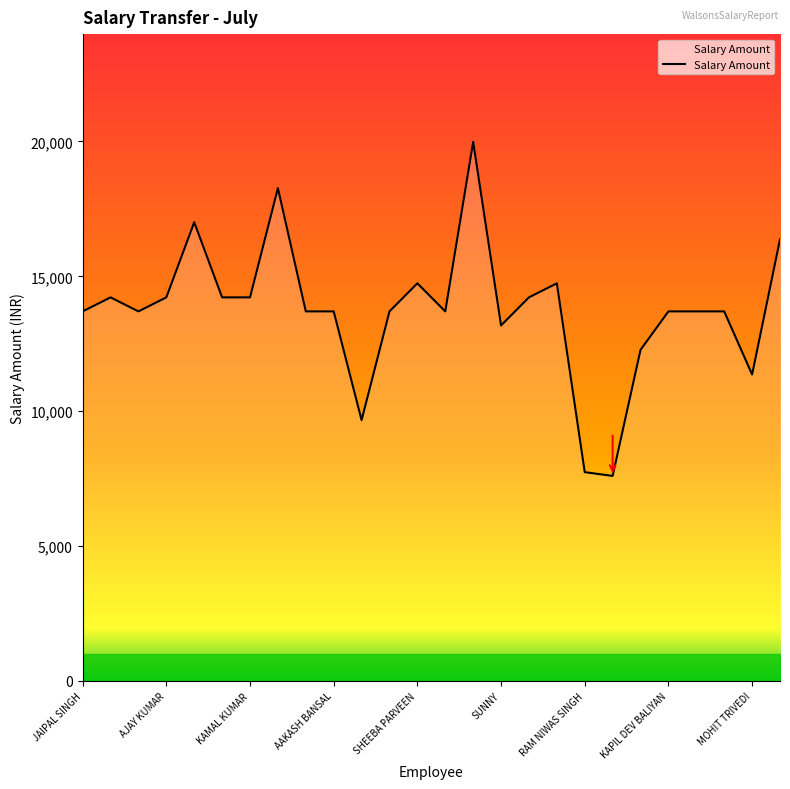

What is the smallest value displayed?

7599